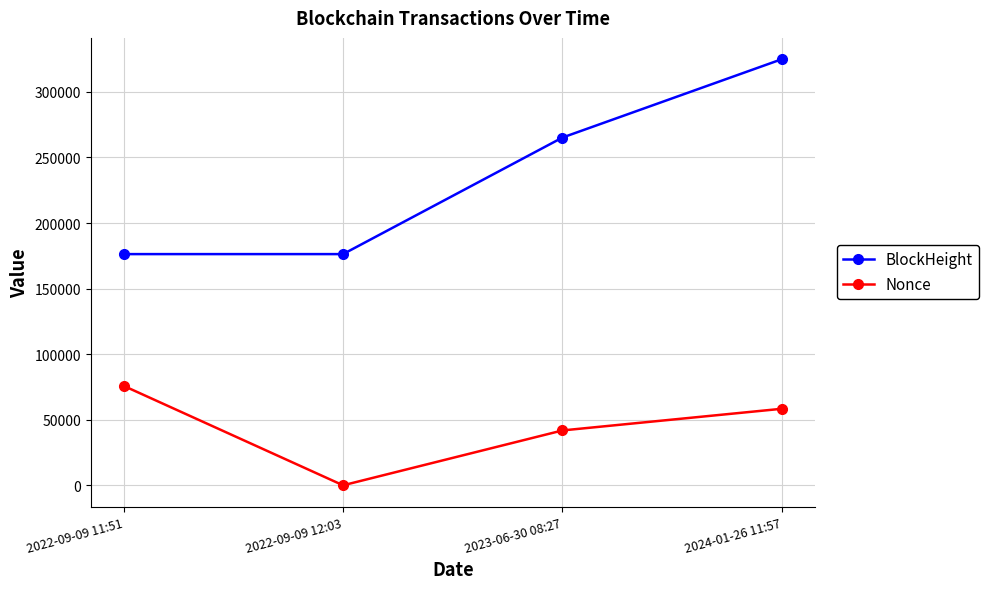

What is the difference between the maximum and minimum values in the BlockHeight series?

148632